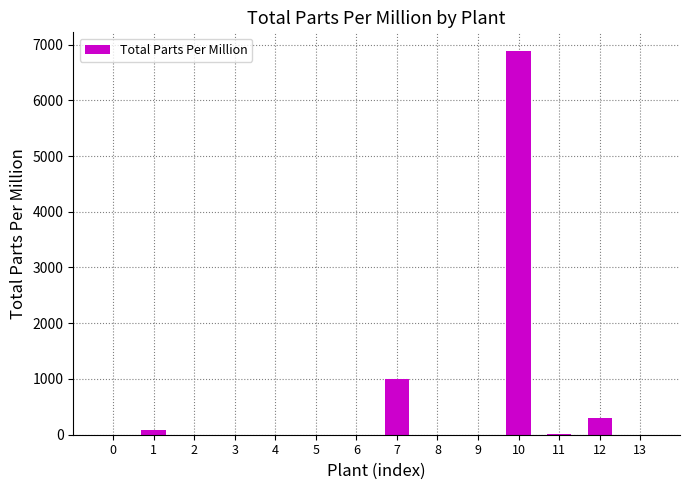

Is it true that the value at 0 is -3043.5?

False